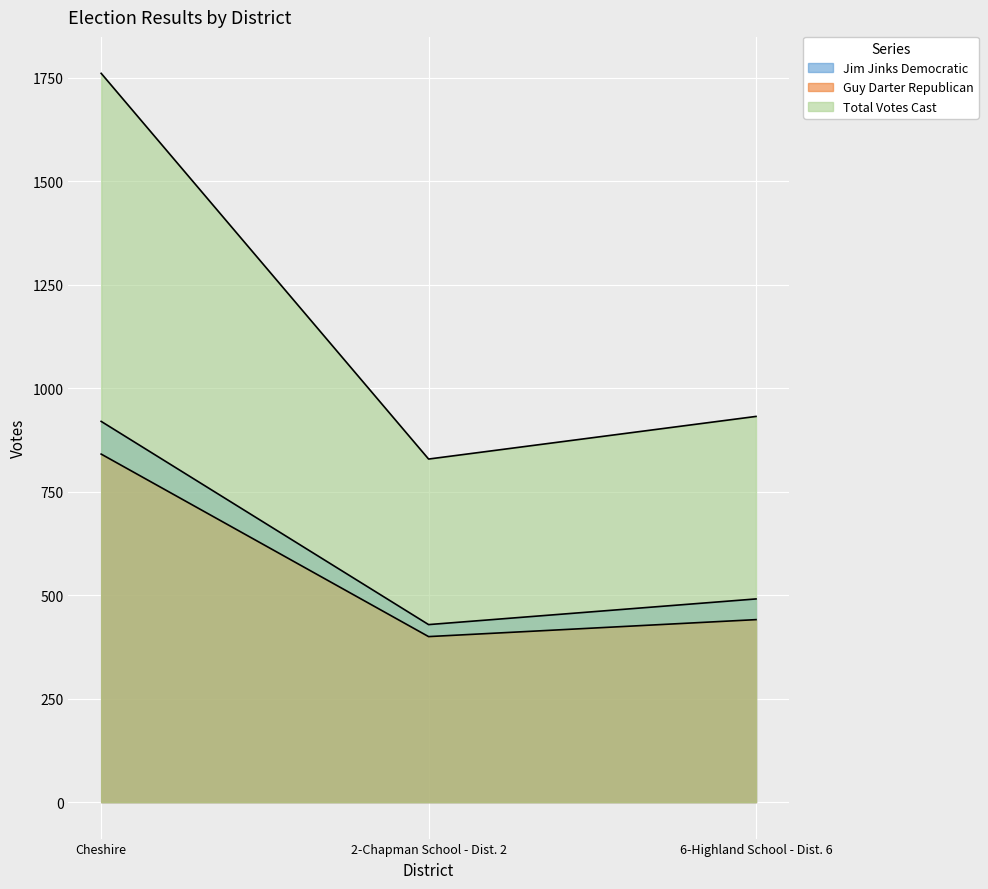

Reading left to right, list all the values displayed in this chart.

Jim Jinks Democratic: Cheshire=920	2-Chapman School - Dist. 2=429	6-Highland School - Dist. 6=491
Guy Darter Republican: Cheshire=841	2-Chapman School - Dist. 2=400	6-Highland School - Dist. 6=441
Total Votes Cast: Cheshire=1761	2-Chapman School - Dist. 2=829	6-Highland School - Dist. 6=932